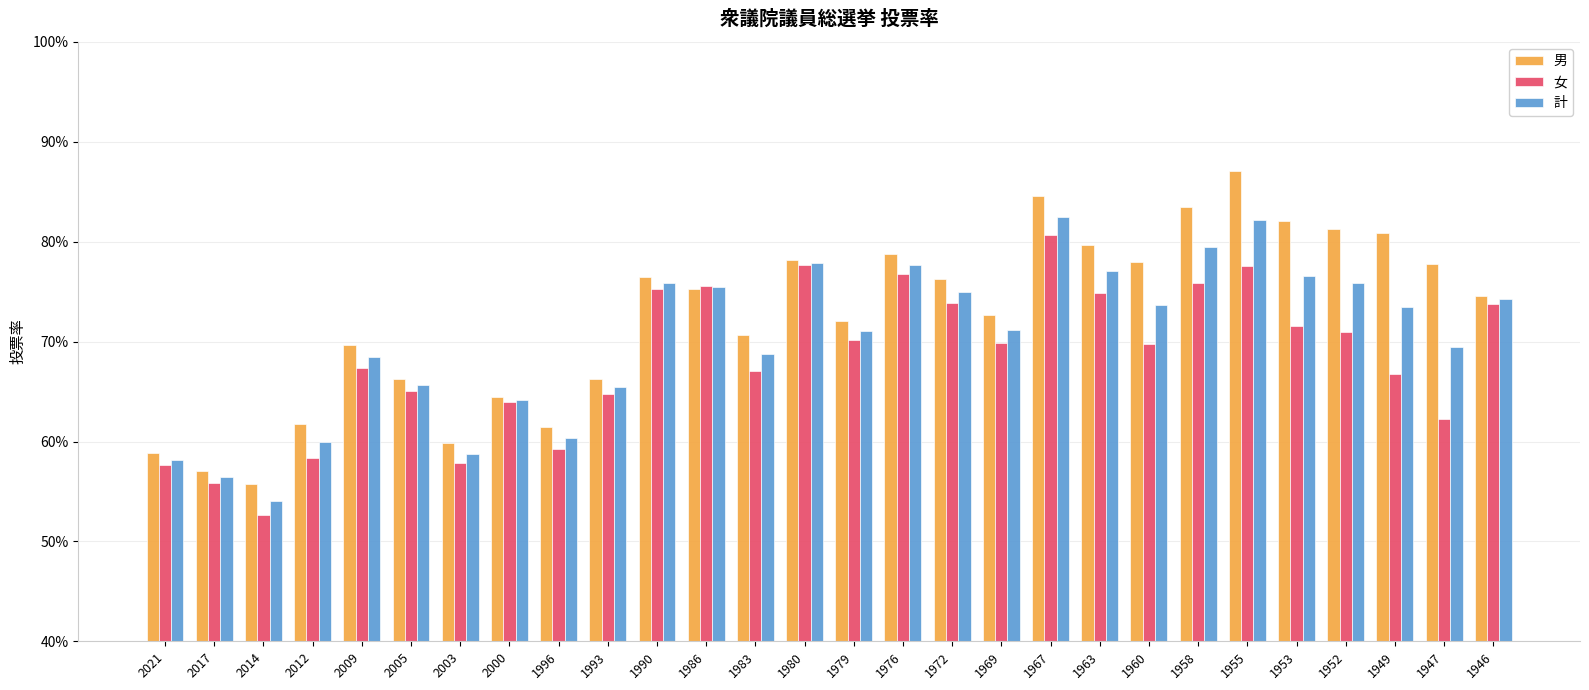

How many groups of bars are there?

28